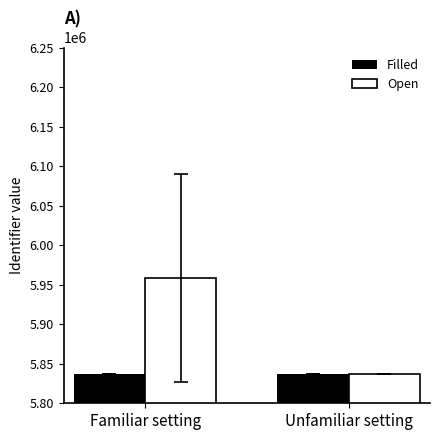

Rank the categories by Open value from highest to lowest.

Familiar setting, Unfamiliar setting